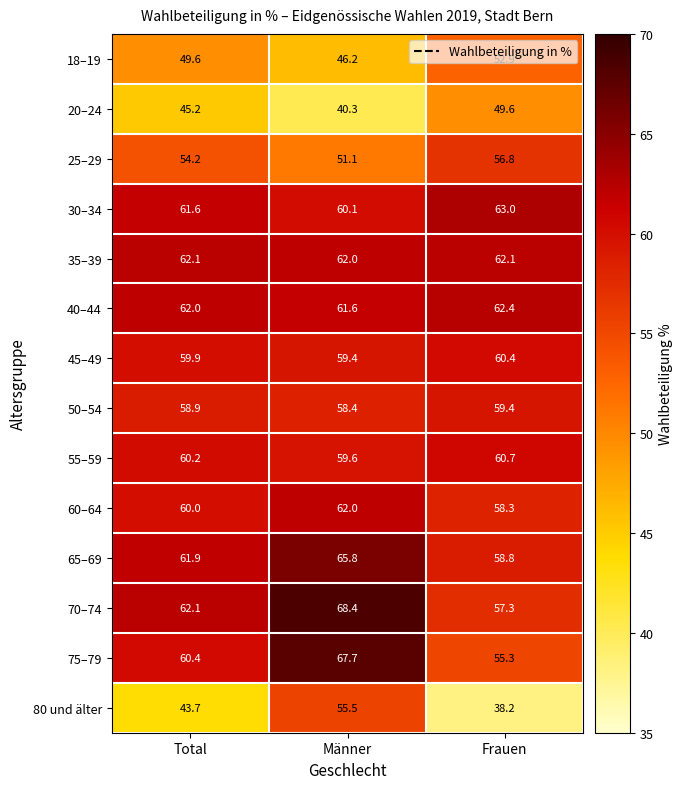

How many series are shown in this chart?

14